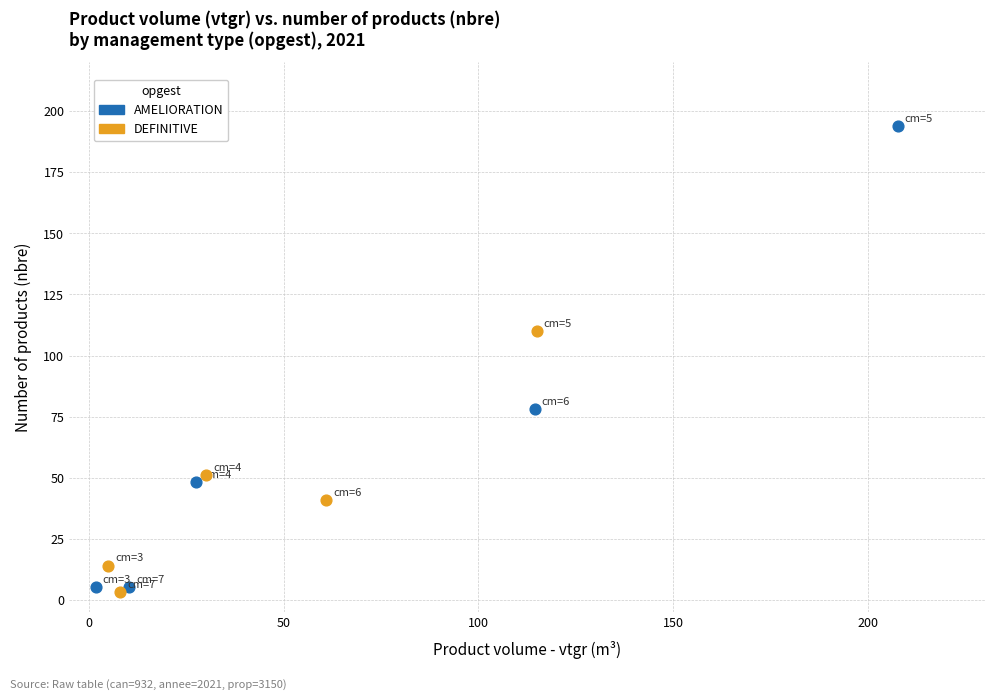

Which series has the widest spread of Y values?

AMELIORATION